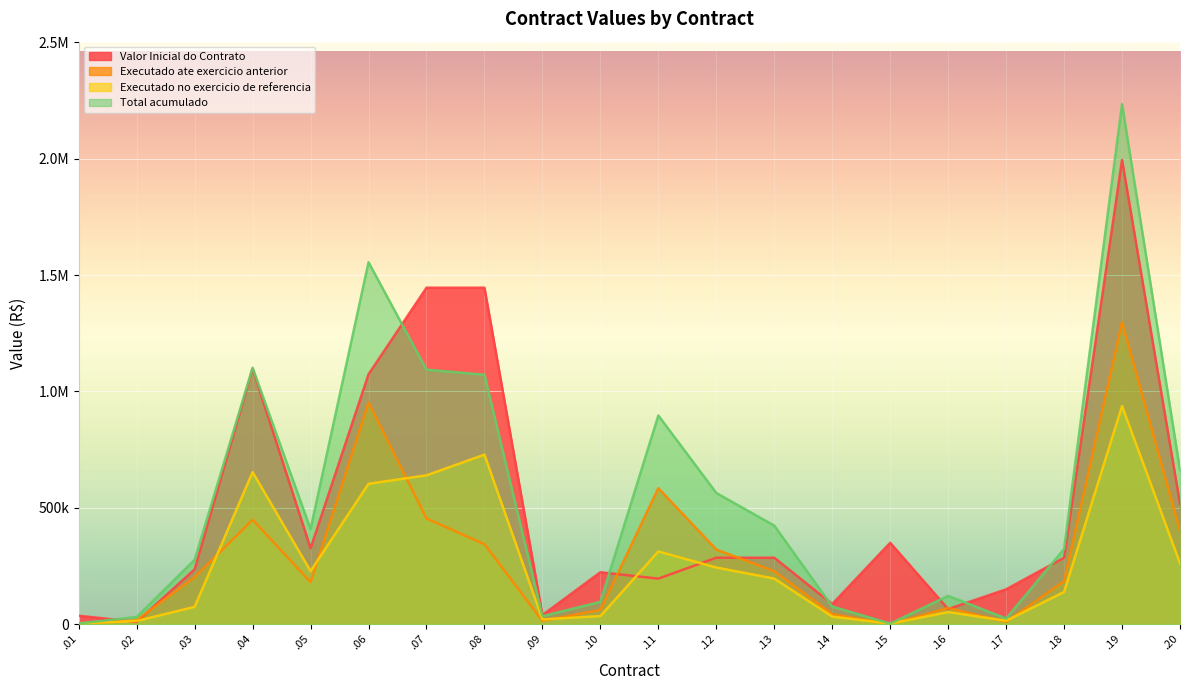

What are all the series names shown in the legend?

Valor Inicial do Contrato, Executado ate exercicio anterior, Executado no exercicio de referencia, Total acumulado